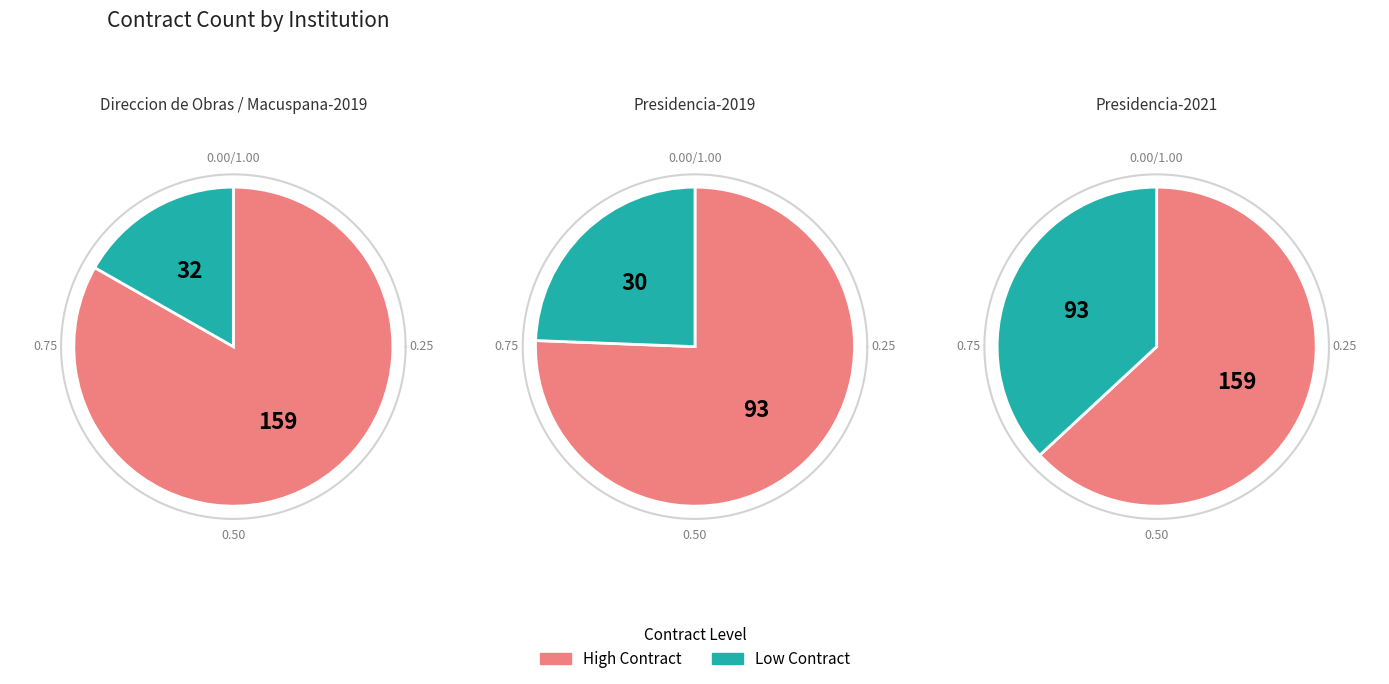

Does any single category account for the majority?

Yes